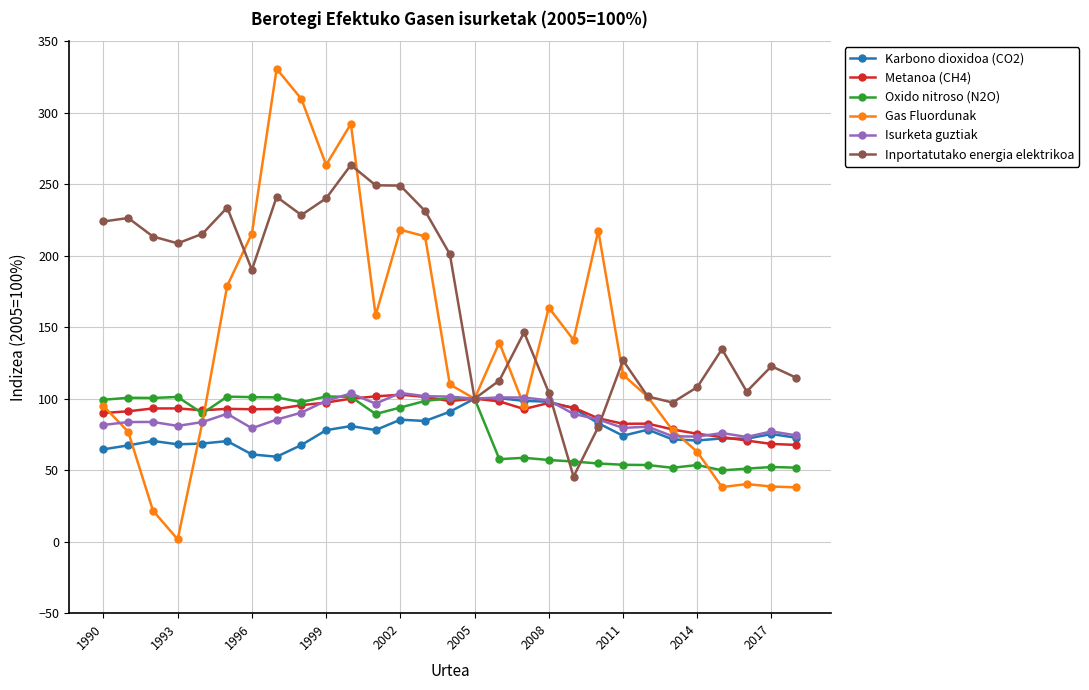

Which series has the largest range (max minus min)?

Gas Fluordunak